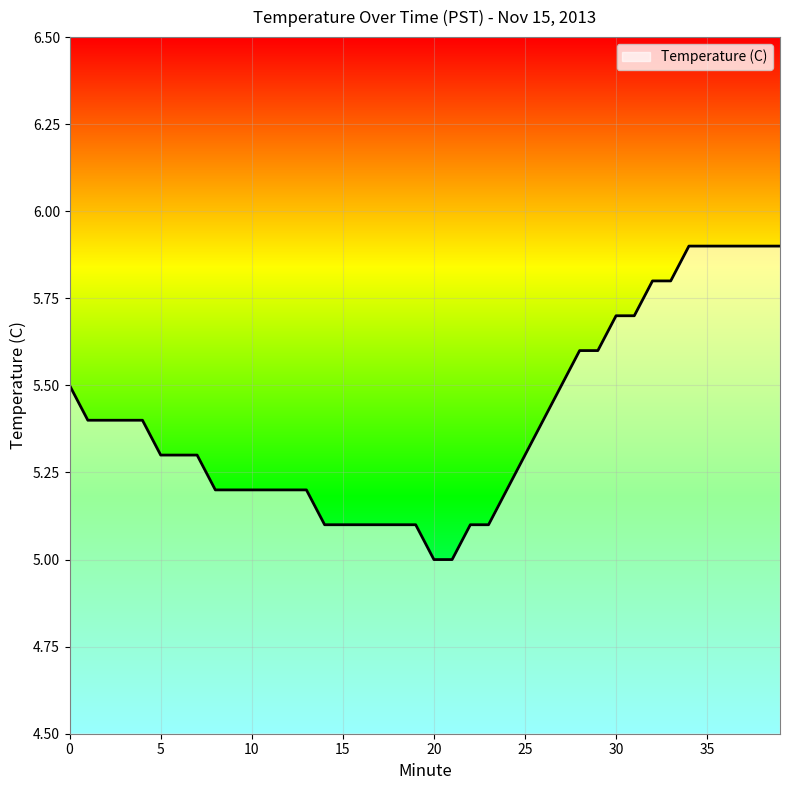

What is the minimum value shown in the chart?

5.0